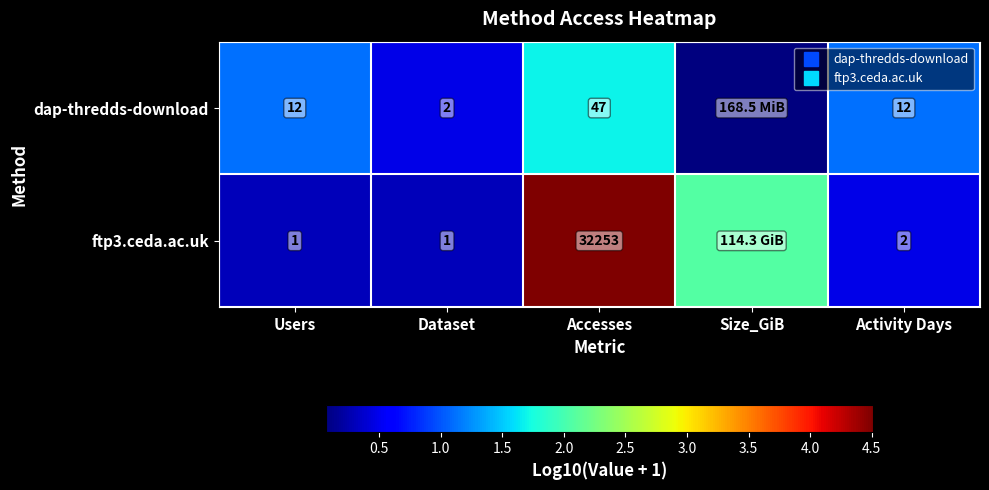

Which label corresponds to the largest value in the chart?

Accesses